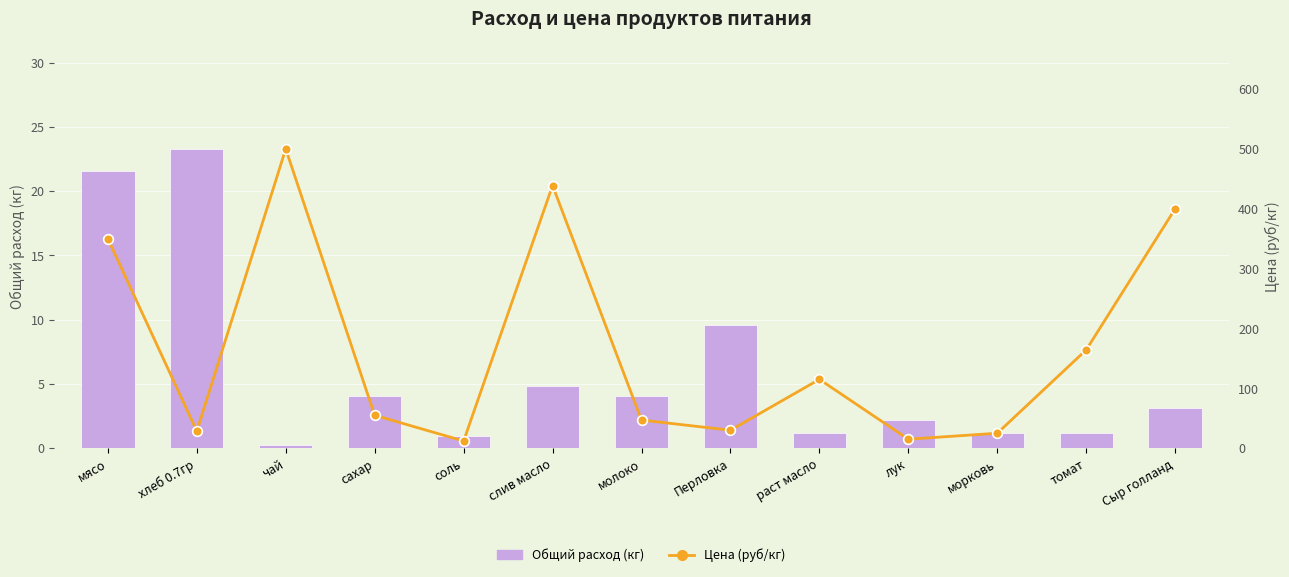

What is the maximum value for Цена (руб/кг)?

500.0